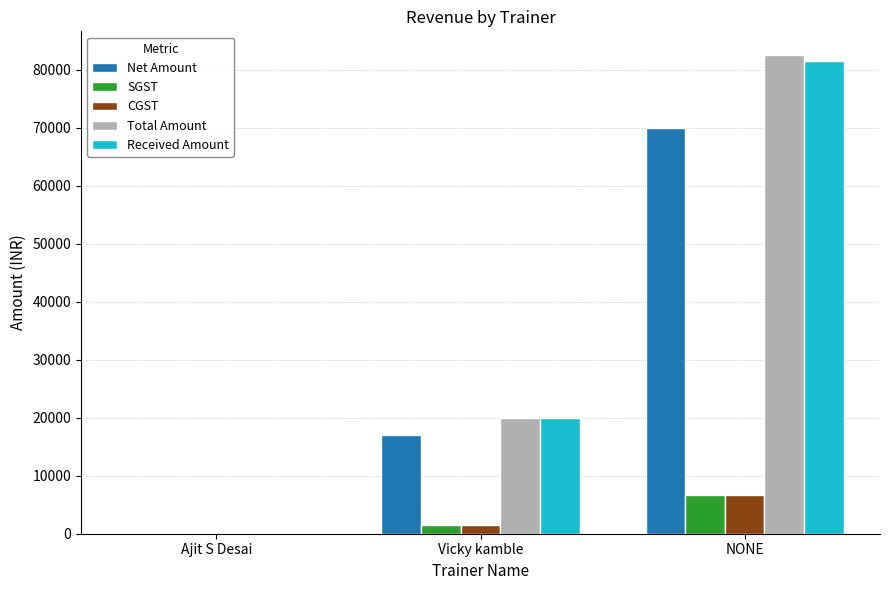

What is the maximum value for SGST?

6758.5